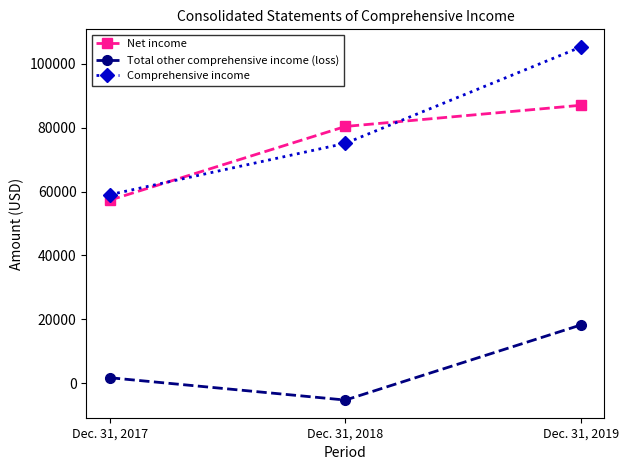

The Comprehensive income series shows 75131 at Dec. 31, 2018. True or false?

True